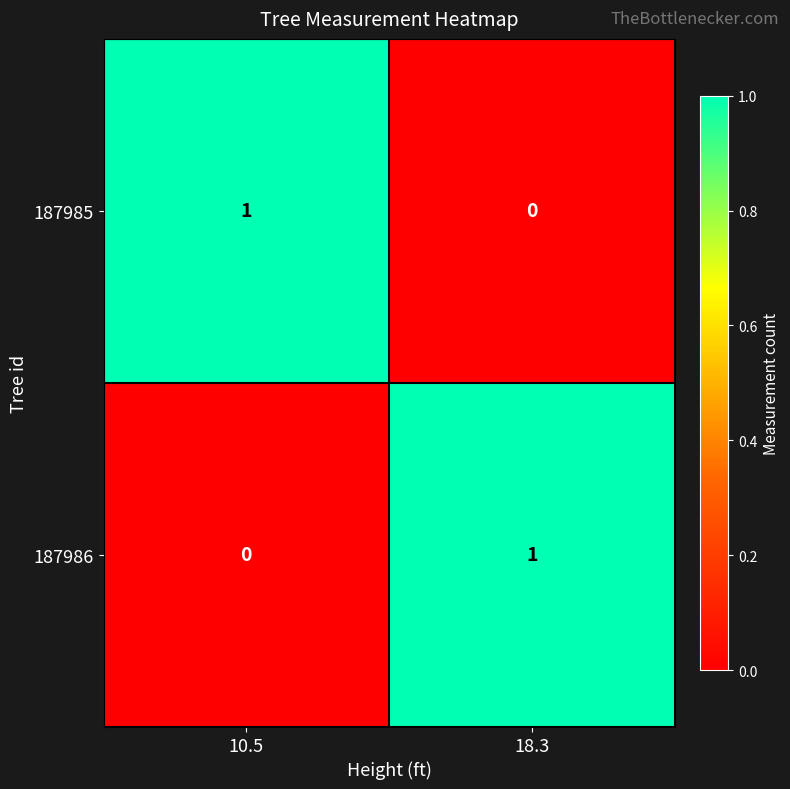

What is the spread (max minus min) of values at 18.3?

1